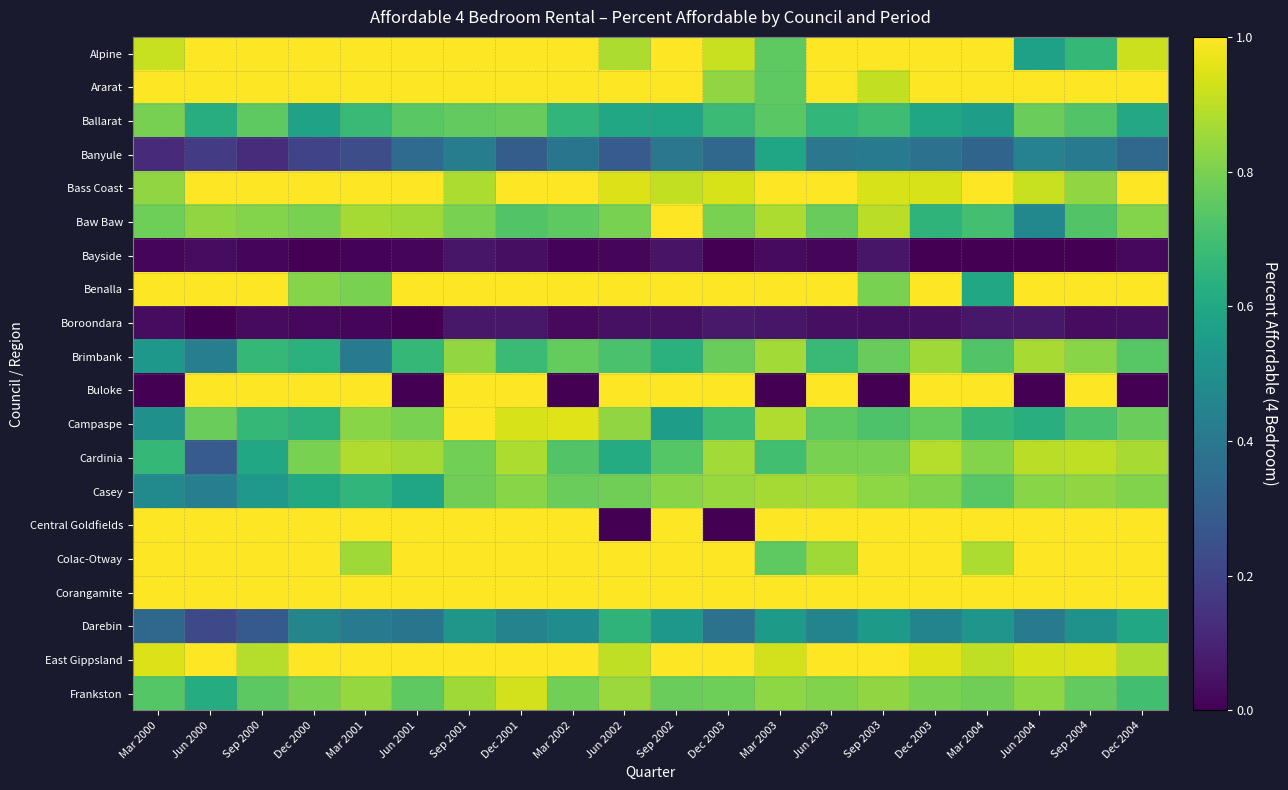

At Jun 2003, list the series in order from smallest to largest.

Bayside, Boroondara, Banyule, Darebin, Ballarat, Brimbank, Campaspe, Baw Baw, Cardinia, Frankston, Colac-Otway, Casey, Alpine, Ararat, Bass Coast, Benalla, Buloke, Central Goldfields, Corangamite, East Gippsland